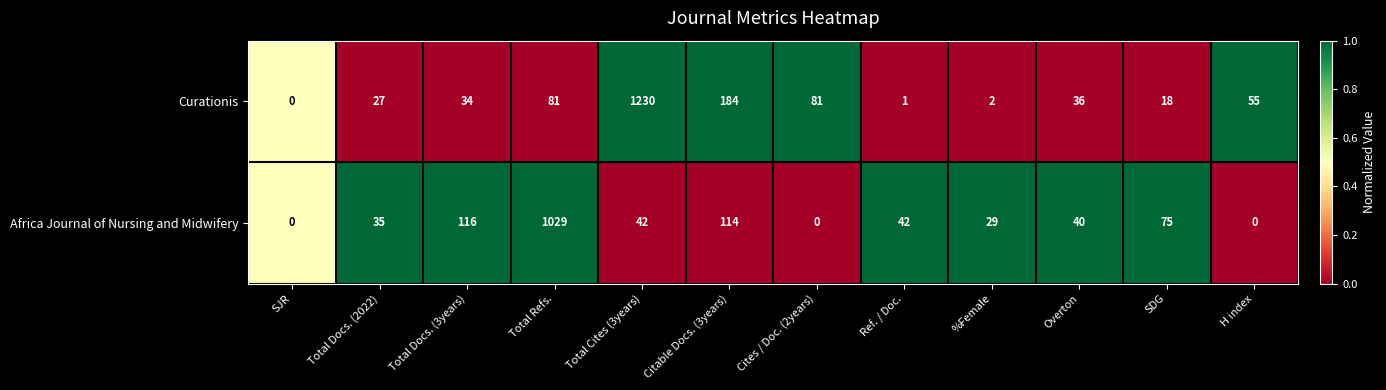

How many series are shown in this chart?

2